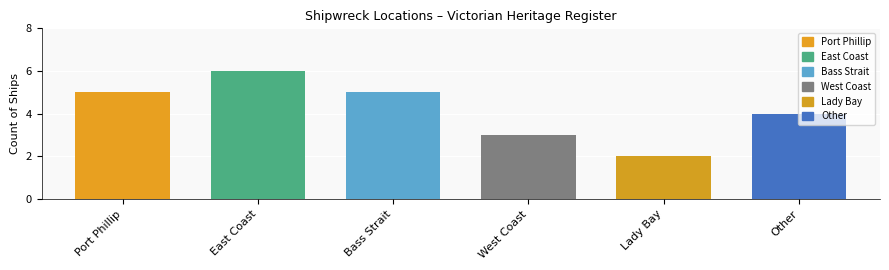

Count the number of values greater than 5.

1